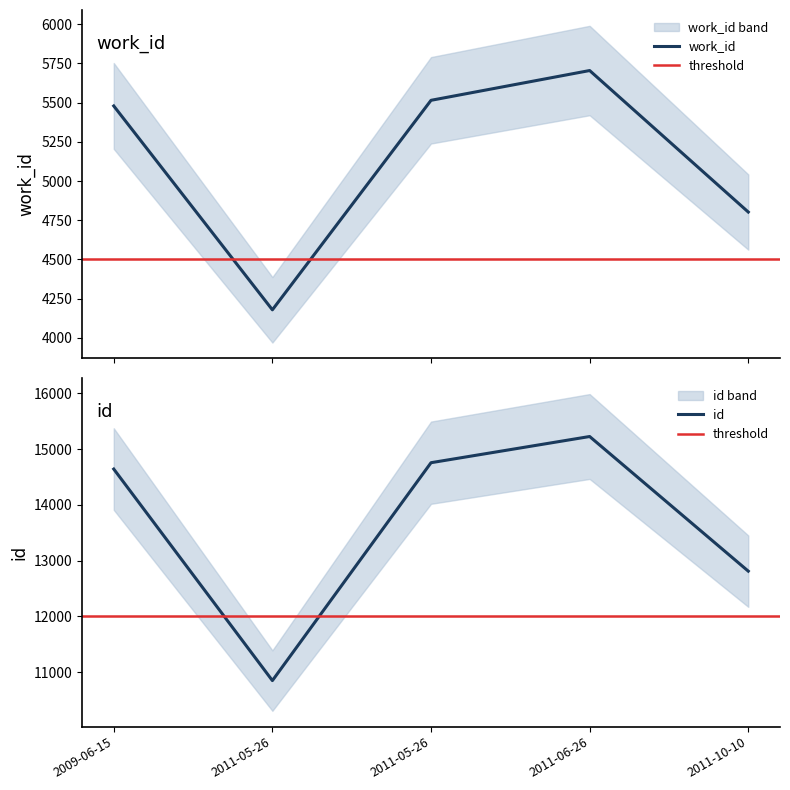

At which category is the sum across all series the highest?

2011-06-26